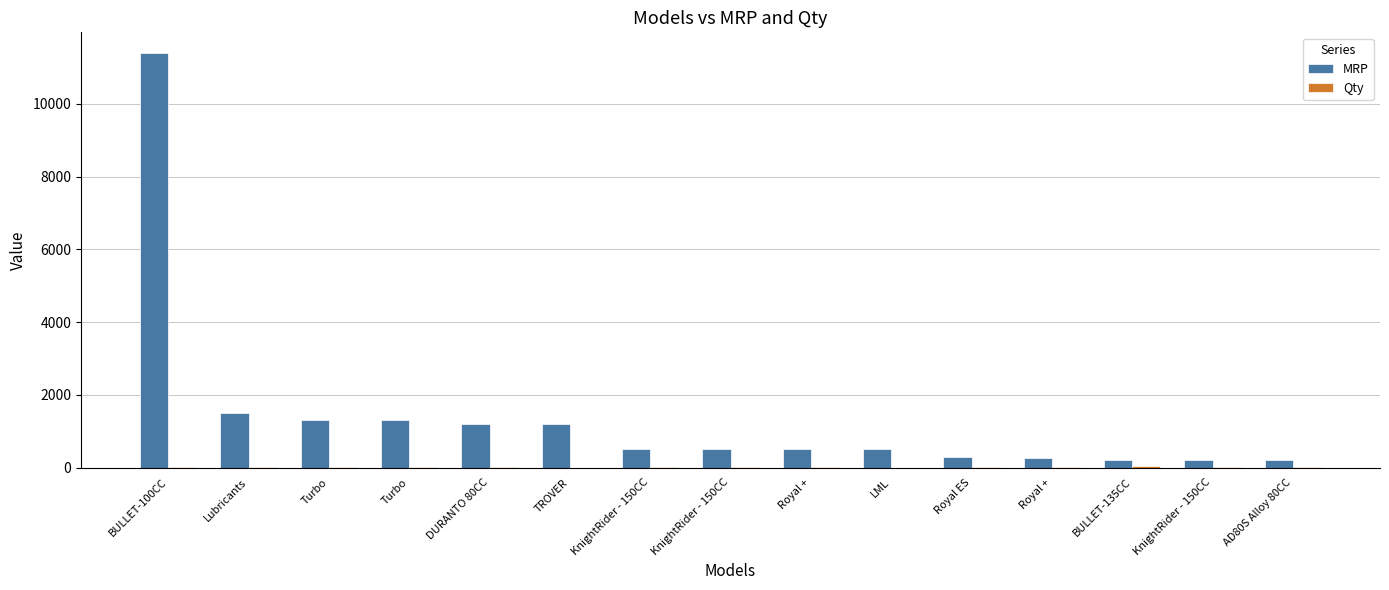

Reading right to left, what are all the values shown in this chart?

MRP: 200	200	200	250	300	500	500	500	500	1200	1200	1300	1300	1488	11400
Qty: 5	5	40	5	3	1	3	4	4	1	2	2	2	4	15